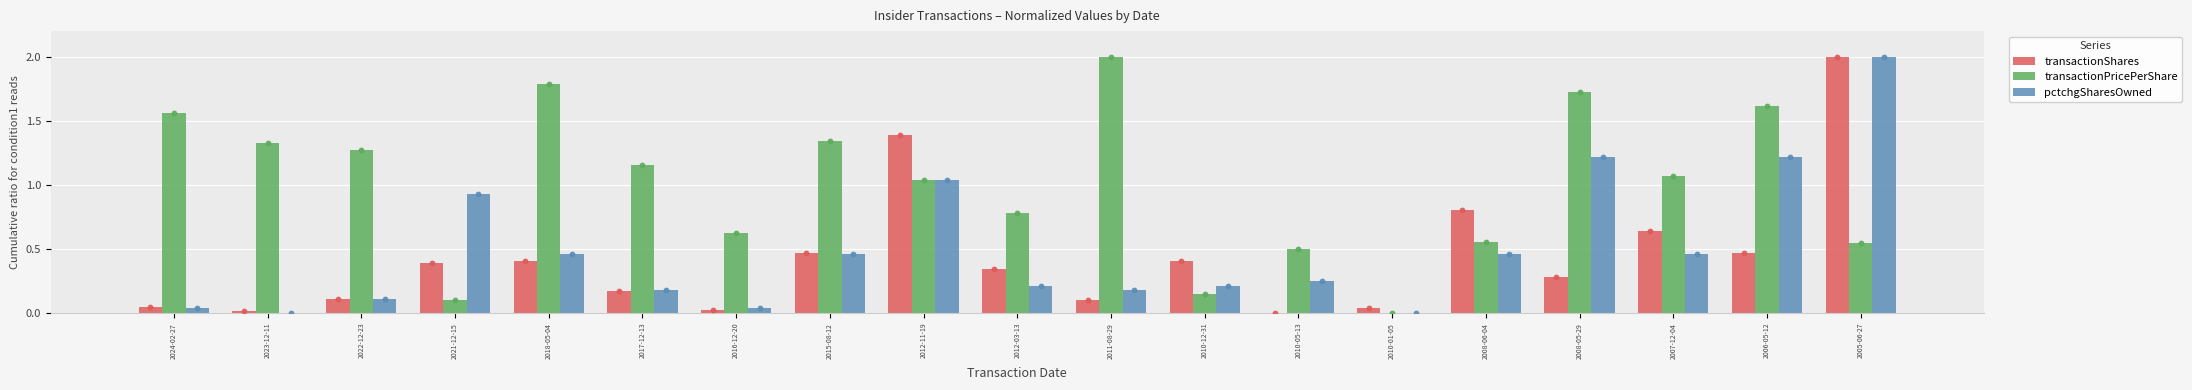

Which series has the largest Y range (max minus min)?

transactionShares